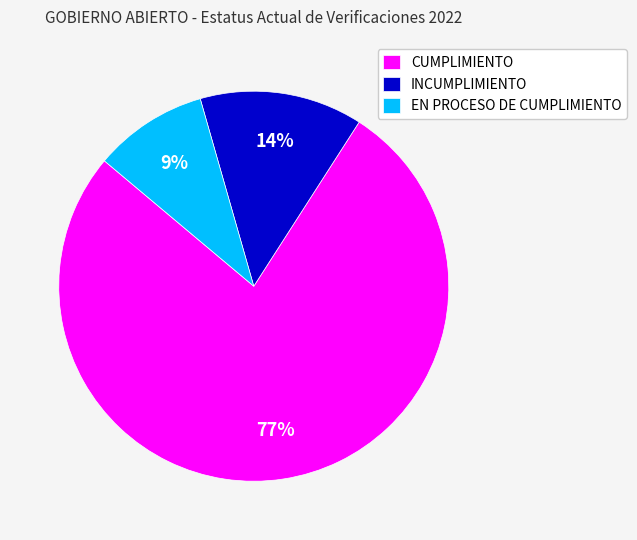

Rank the categories by value from lowest to highest.

EN PROCESO DE CUMPLIMIENTO, INCUMPLIMIENTO, CUMPLIMIENTO